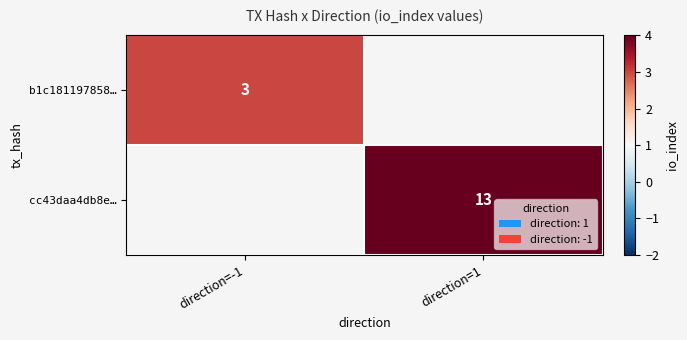

The cc43daa4db8e… series shows 13 at direction=1. True or false?

True